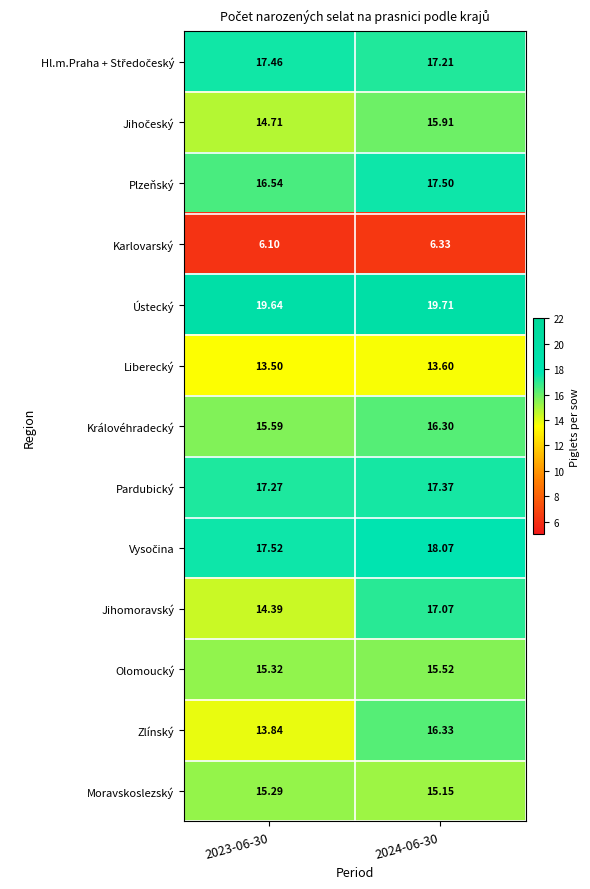

What is the spread (max minus min) of values at 2024-06-30?

13.4